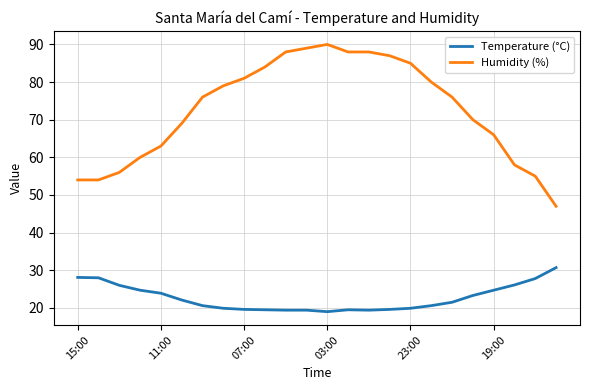

What is the difference between the maximum and minimum values in the Temperature (°C) series?

11.7